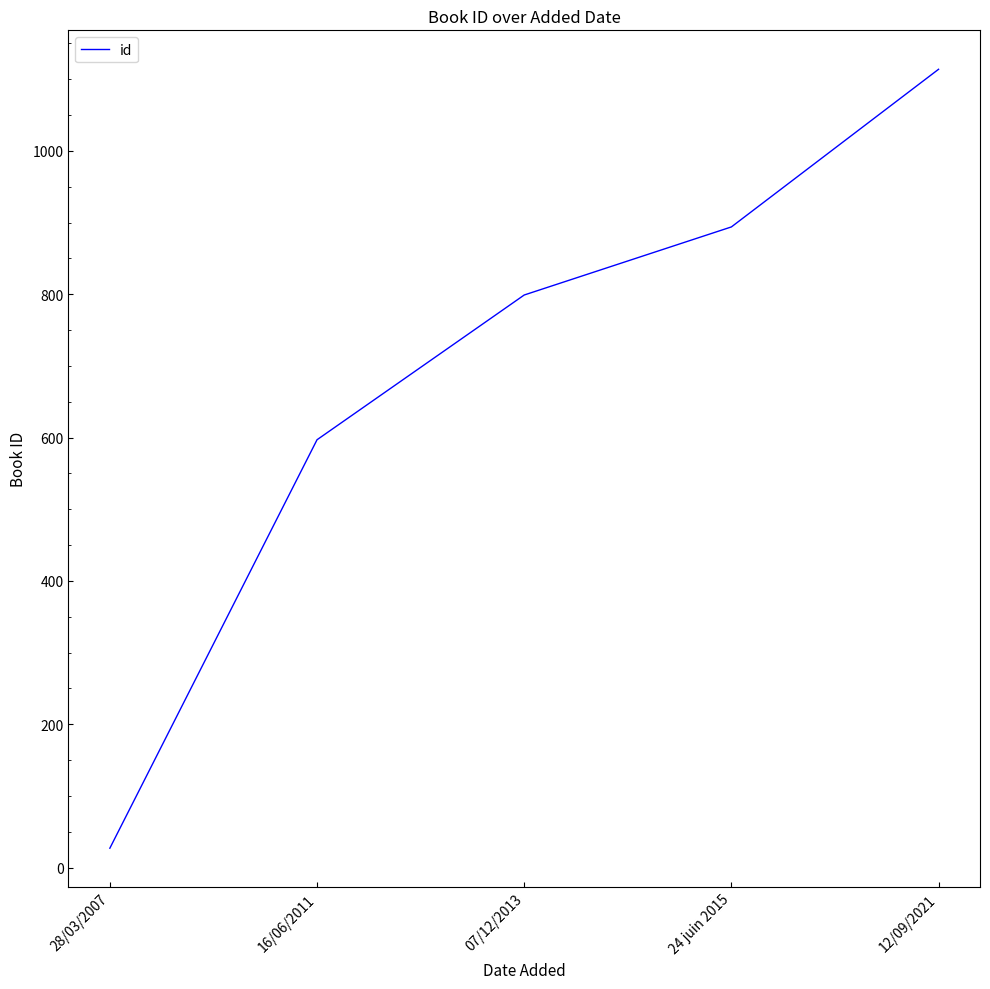

Read the value at 12/09/2021, to the nearest 100.

1100